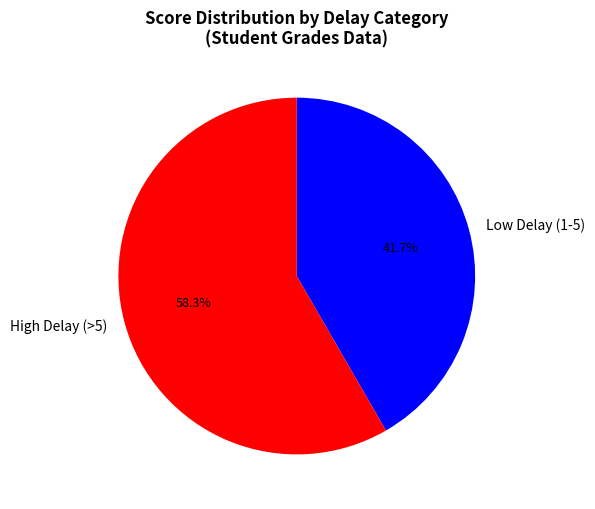

Which slice is the largest?

High Delay (>5)